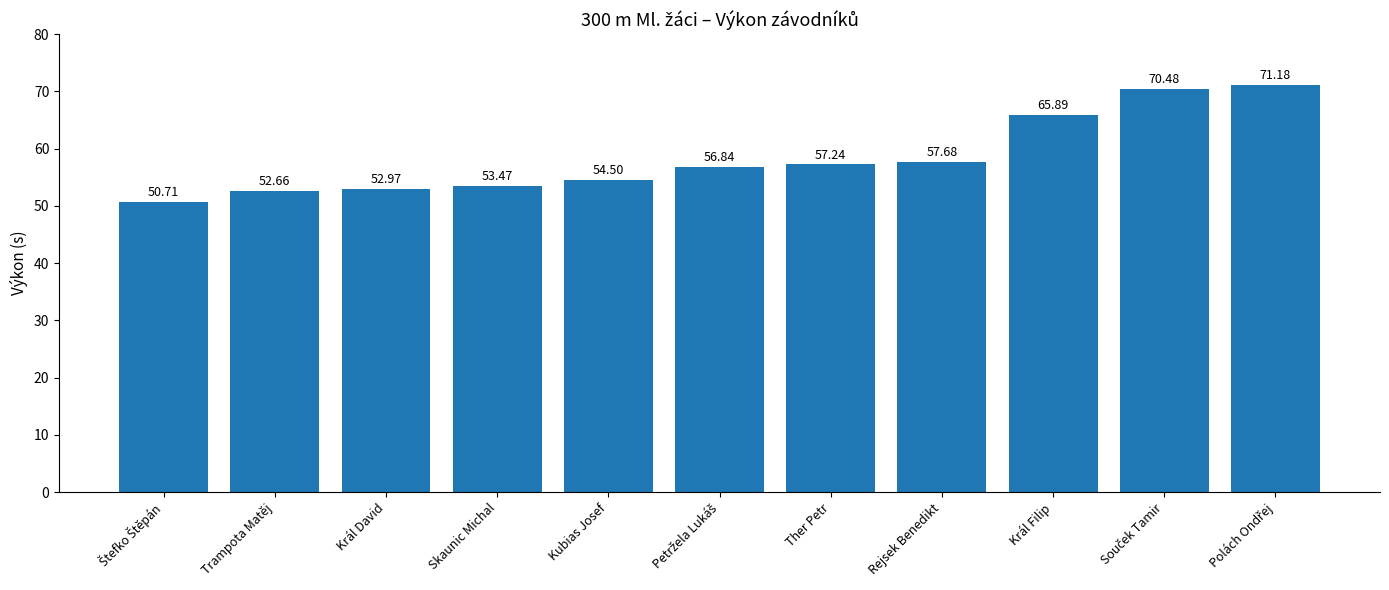

What is the ratio of the value at Král Filip to the value at Ther Petr?

1.2